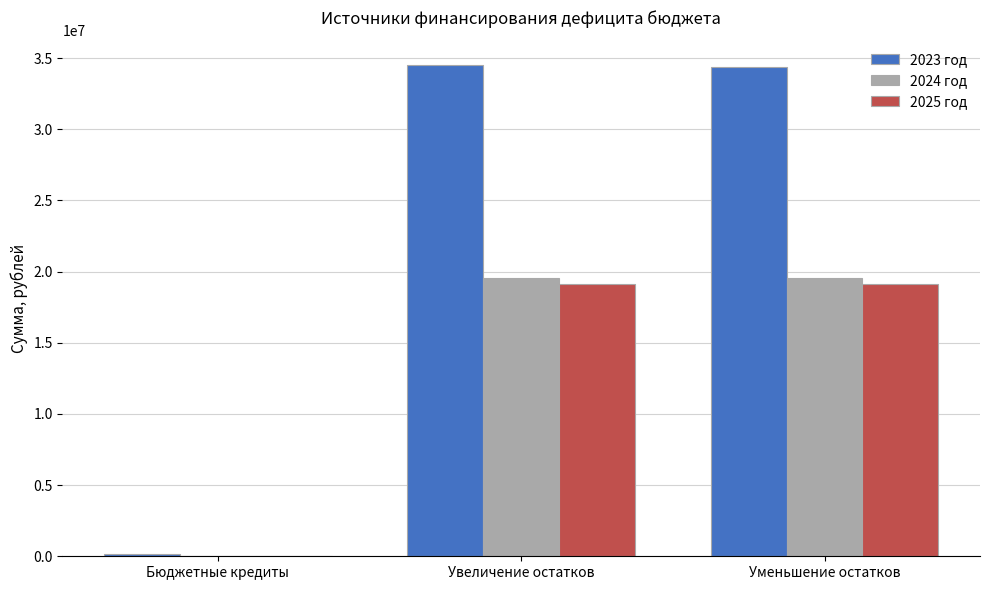

How many distinct data groups are displayed?

3